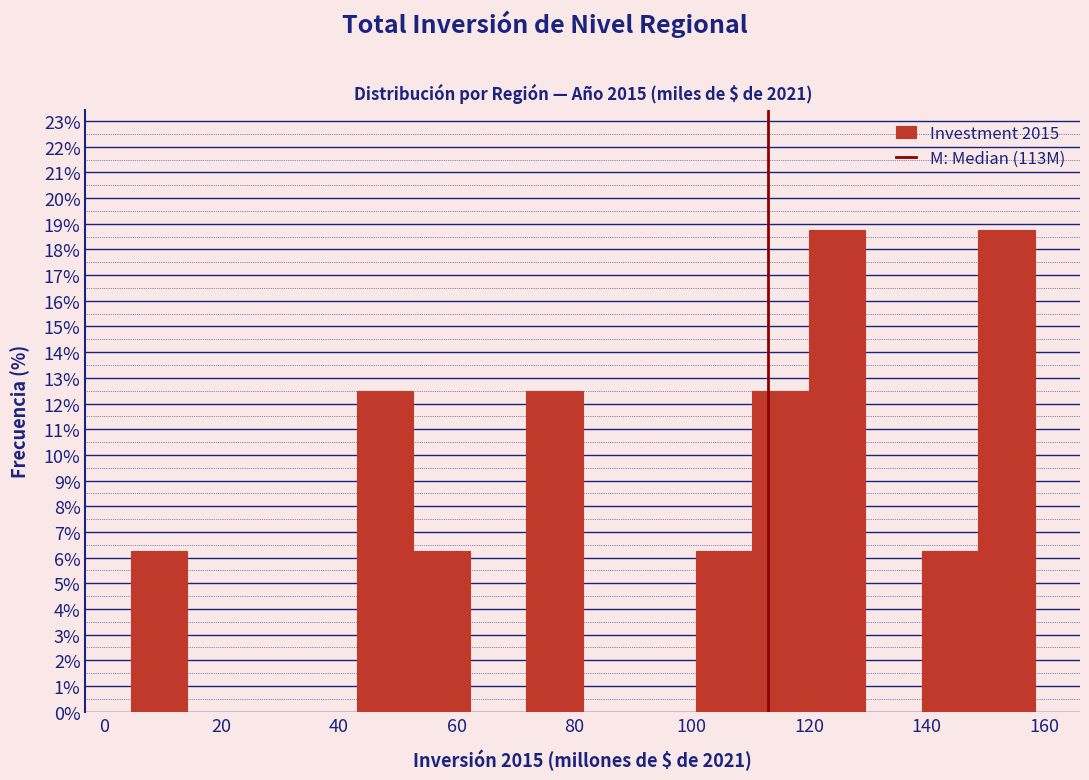

How tall is the bar that spans 140 to 148 on the x-axis? Neither the bar edges nor the heights are printed on the chart, so give them approximately, as read against the axes.

6.3